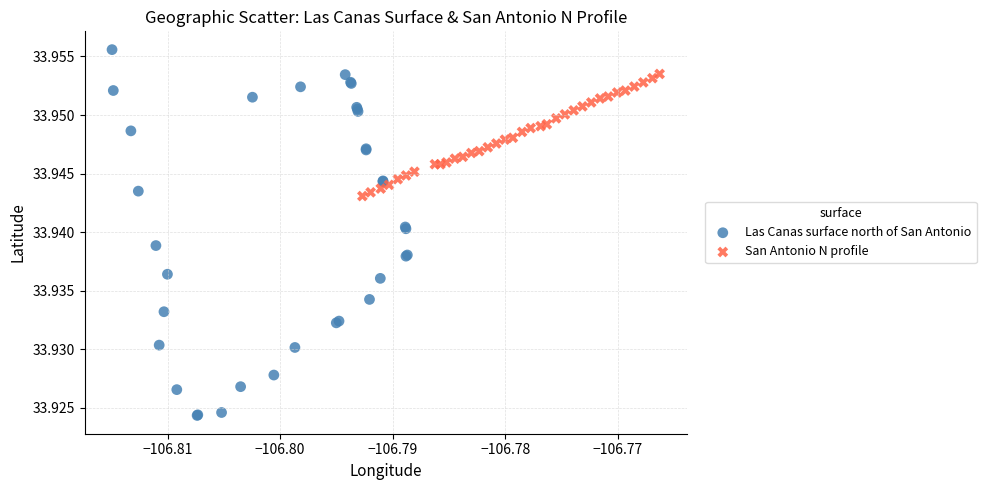

Which series has the widest spread of Y values?

Las Canas surface north of San Antonio